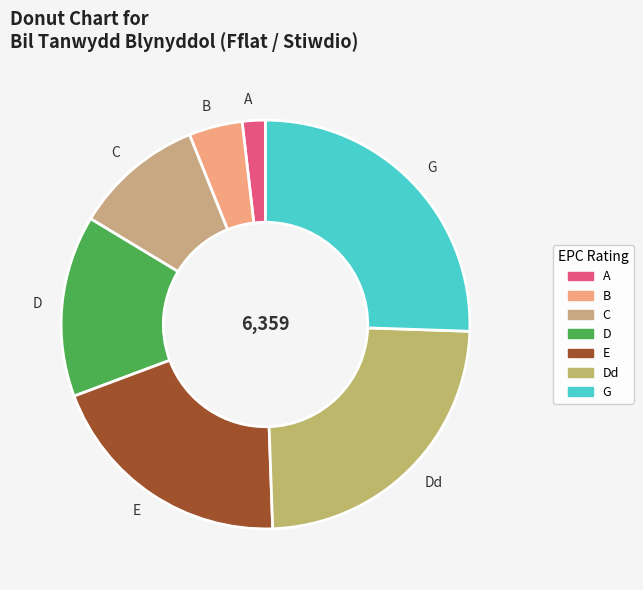

Which slice is the largest?

G